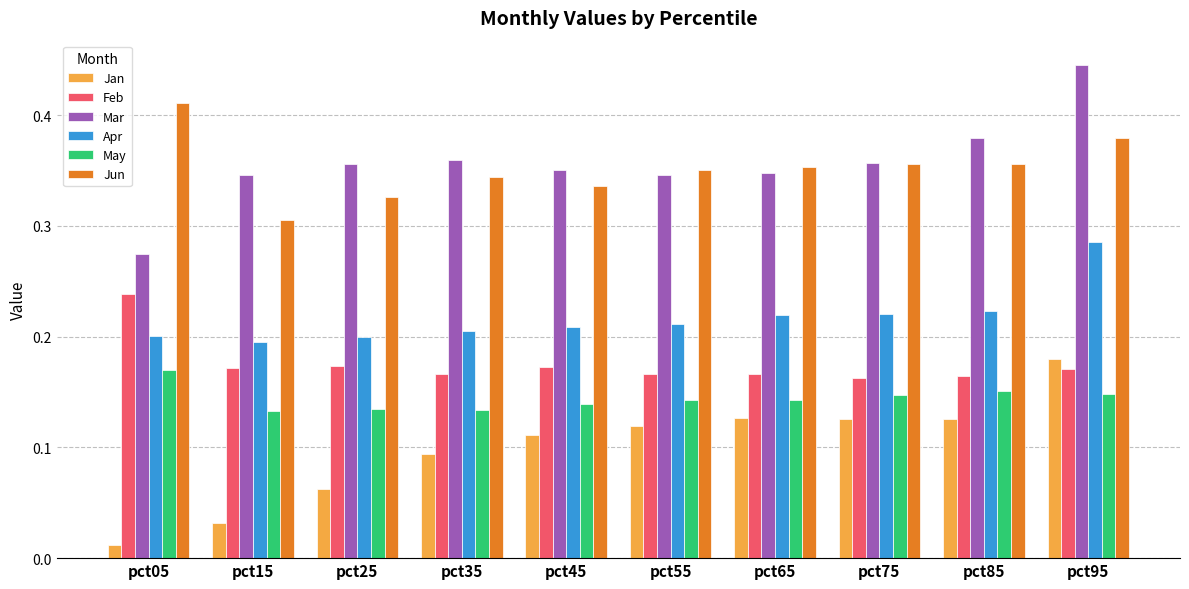

The value of Feb at pct25 is 0.1. True or false?

False